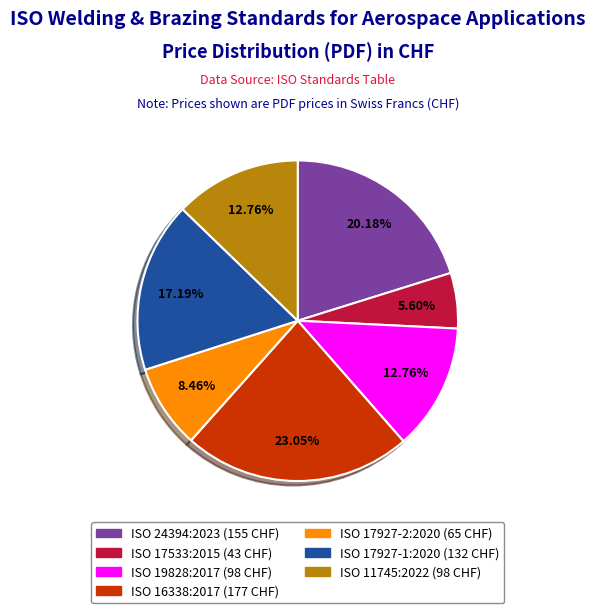

To the nearest percent, what is the difference between the ISO 17533:2015 and ISO 17927-1:2020 slice percentages?

12%